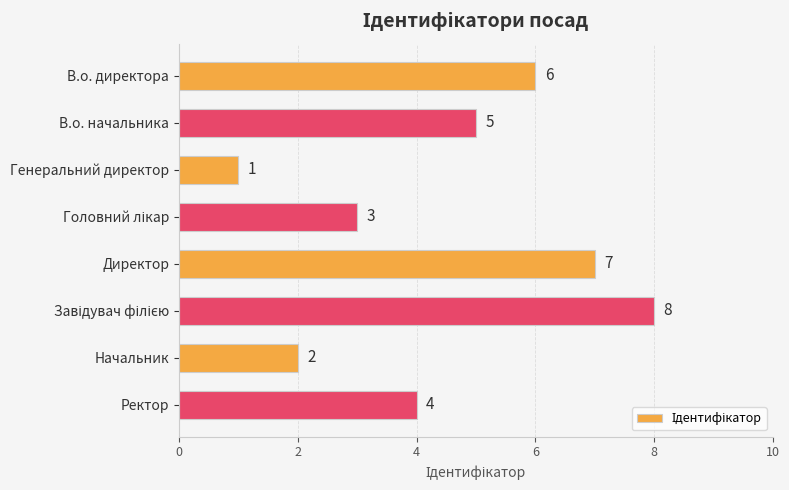

True or false: the data shows 2 at Ректор.

False